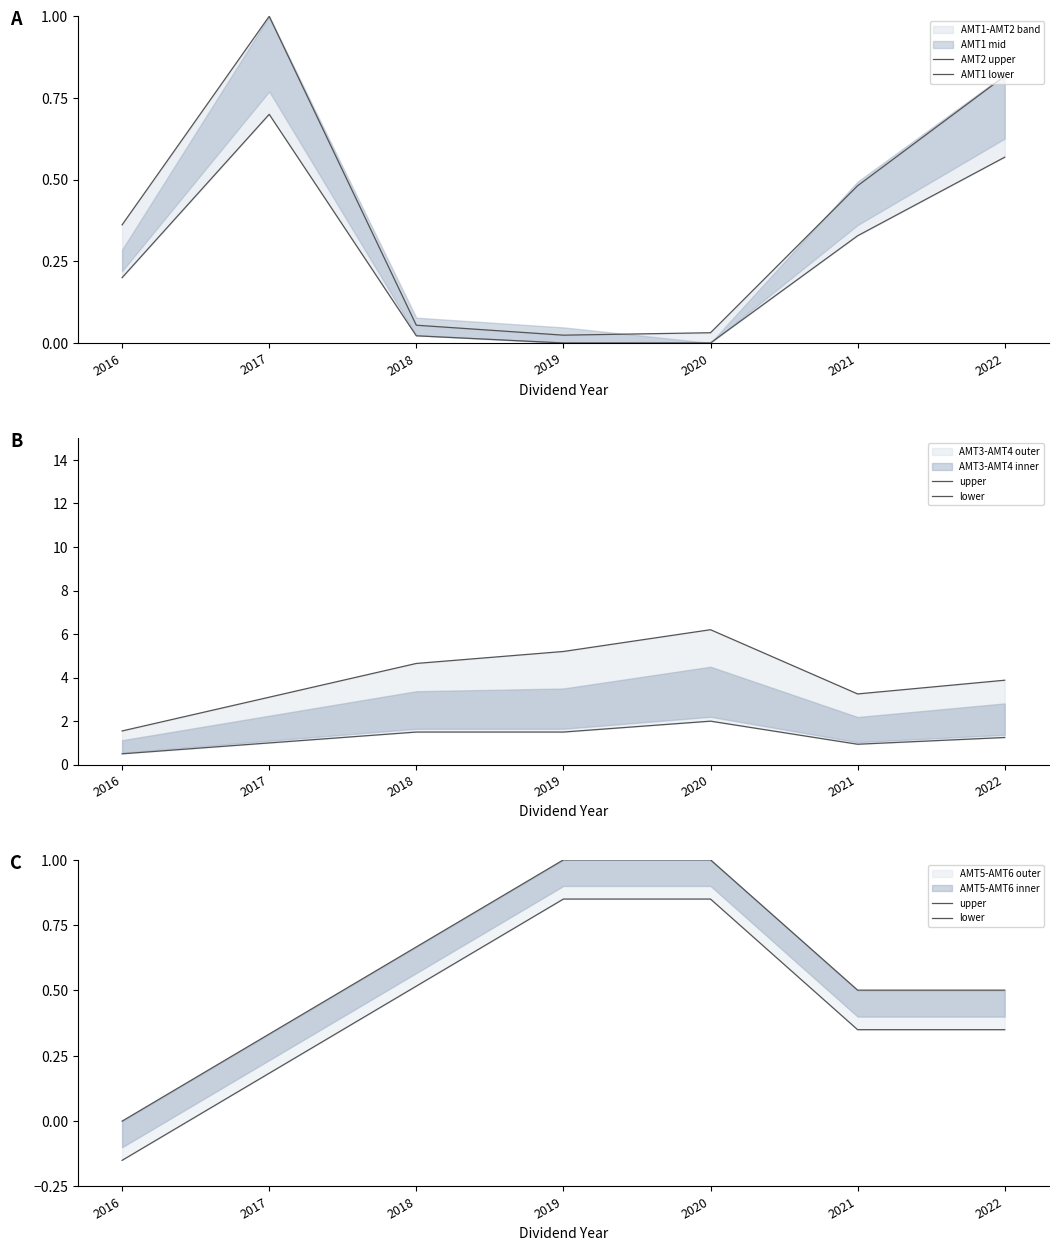

At which category is the sum across all series the highest?

2022